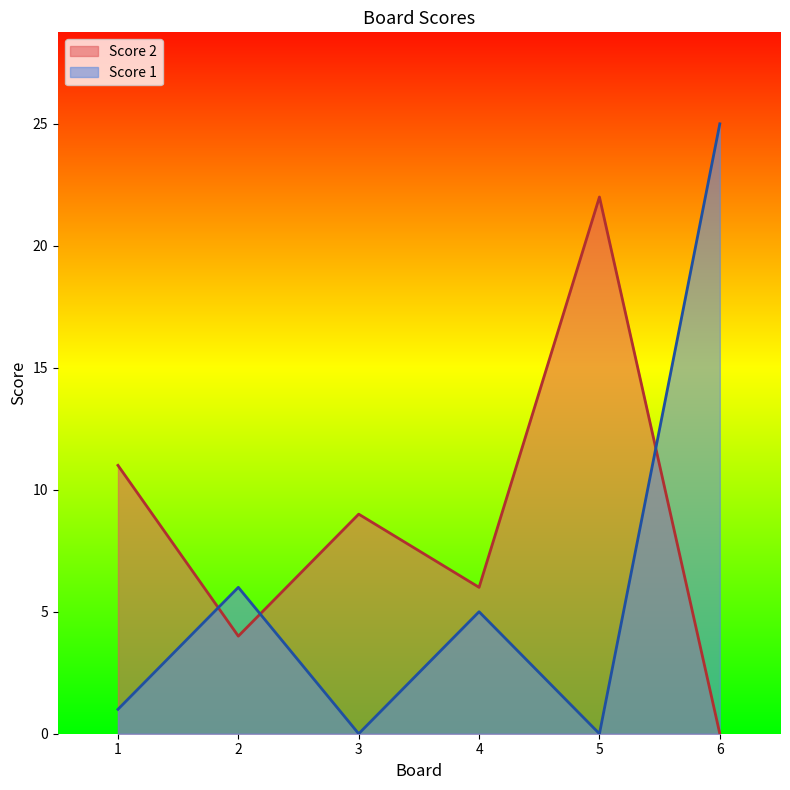

At which category does Score 2 reach its first local valley?

2